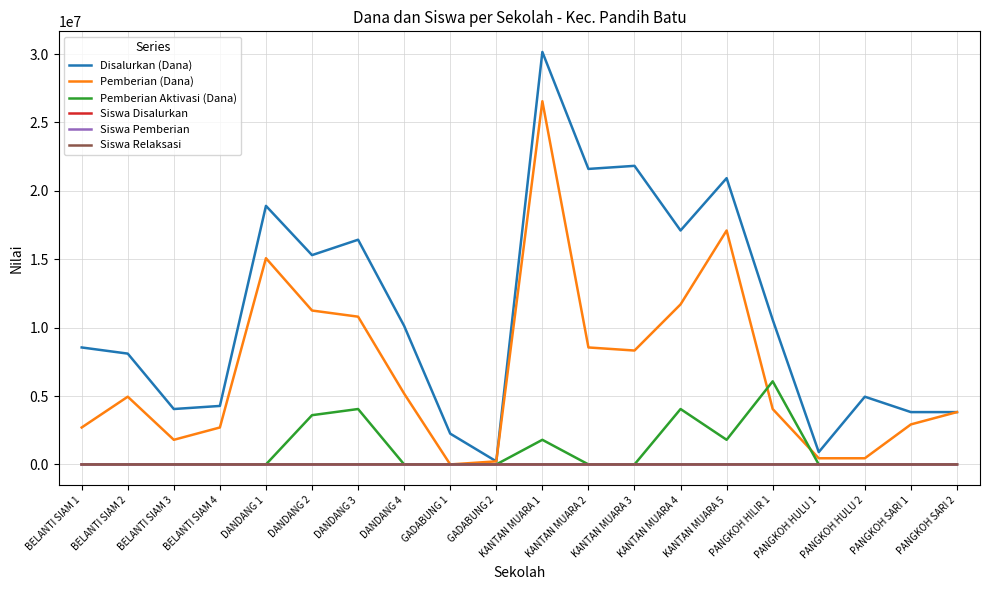

Is this an area chart (filled region under the line)?

No